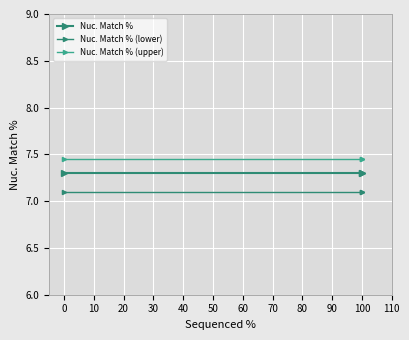

Between 0 and 100, which series saw the biggest shift?

Nuc. Match %